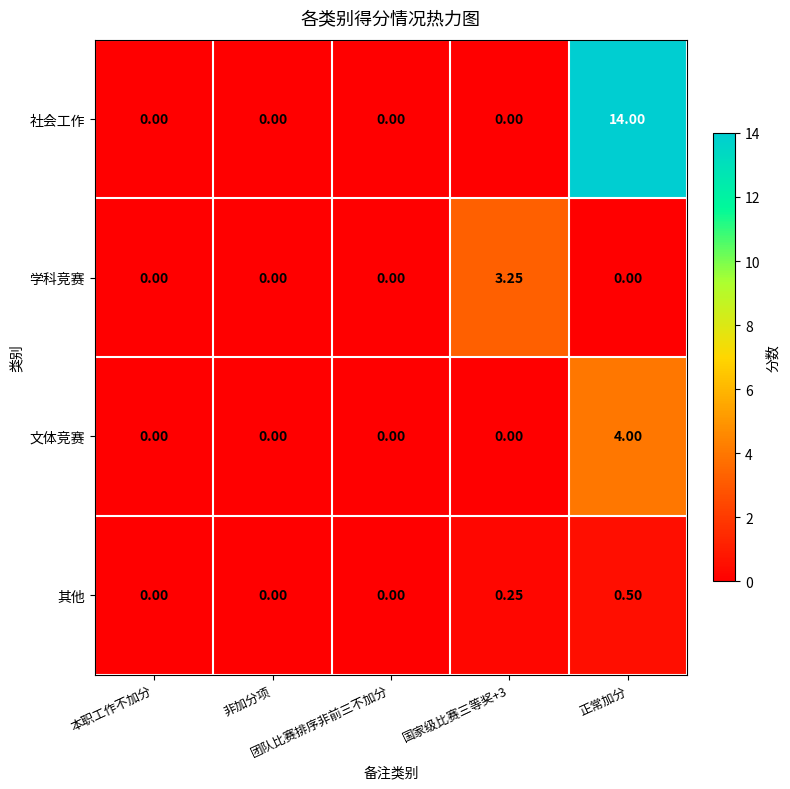

Which series has the largest range (max minus min)?

社会工作